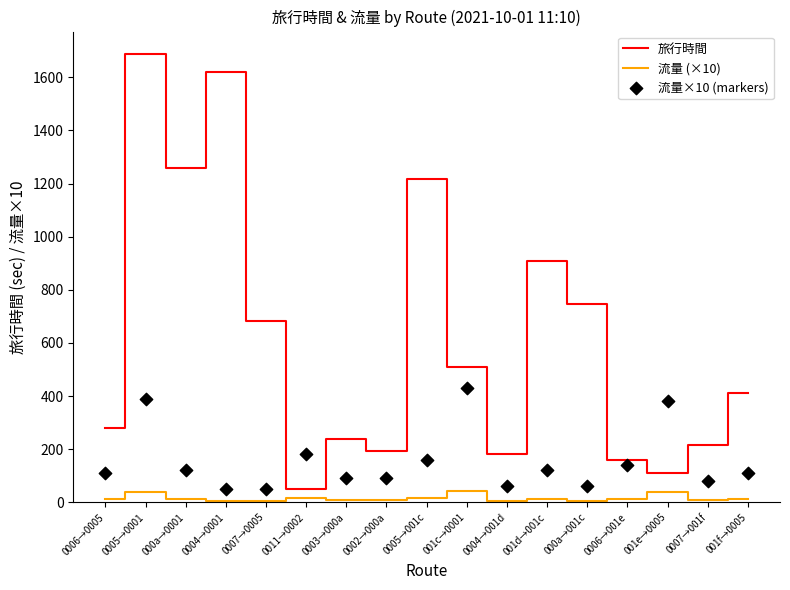

At which category is the sum across all series the highest?

0005→0001